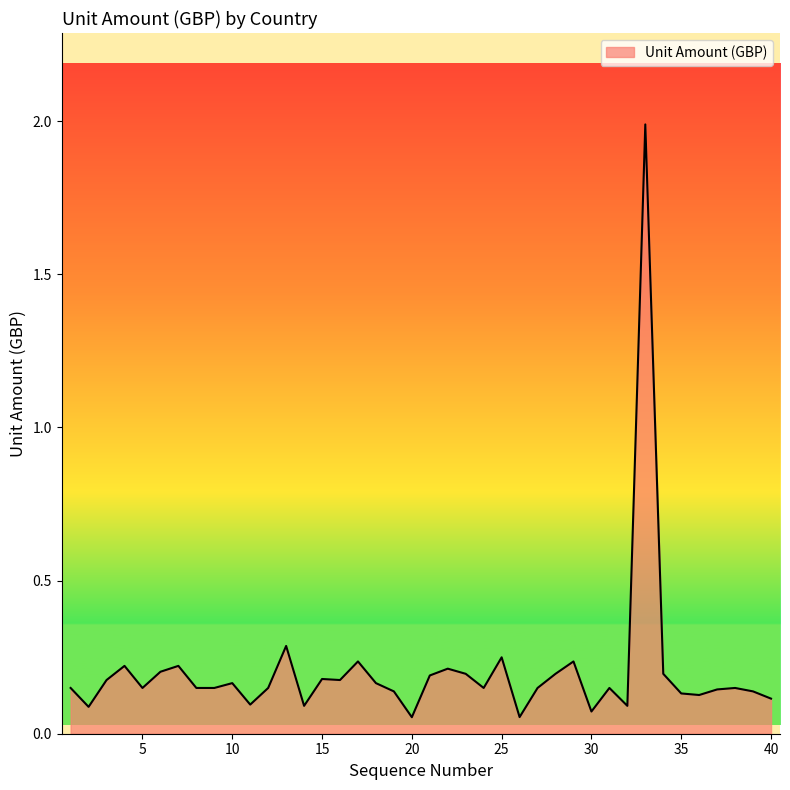

What is the sum of all values?

8.2